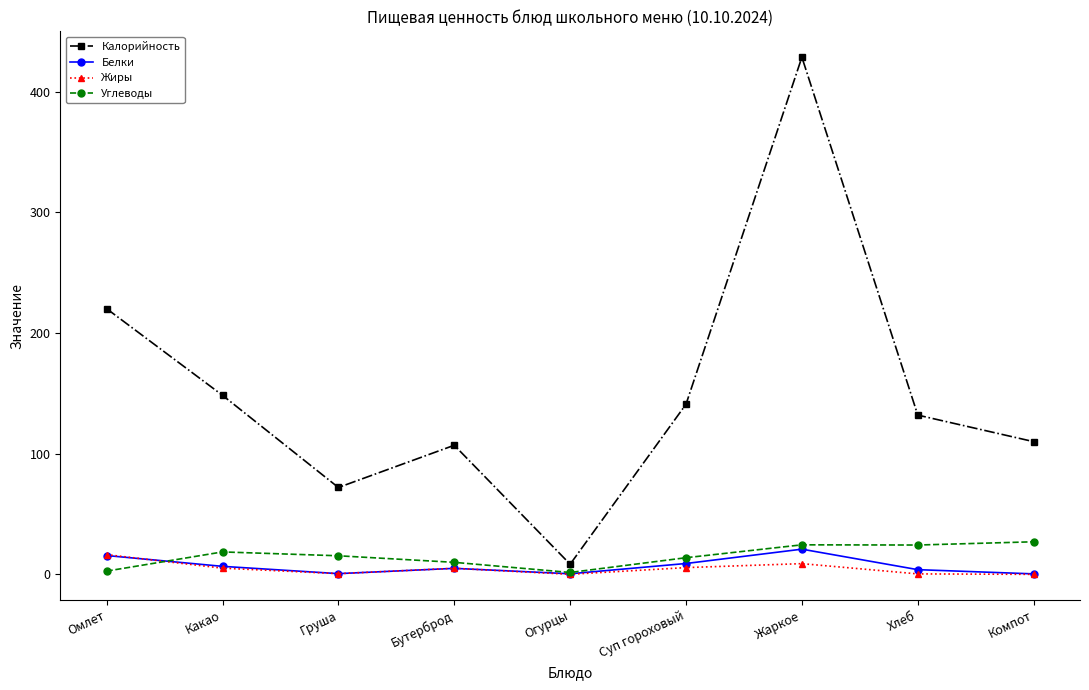

What is the difference between the maximum and minimum values in the Калорийность series?

420.2